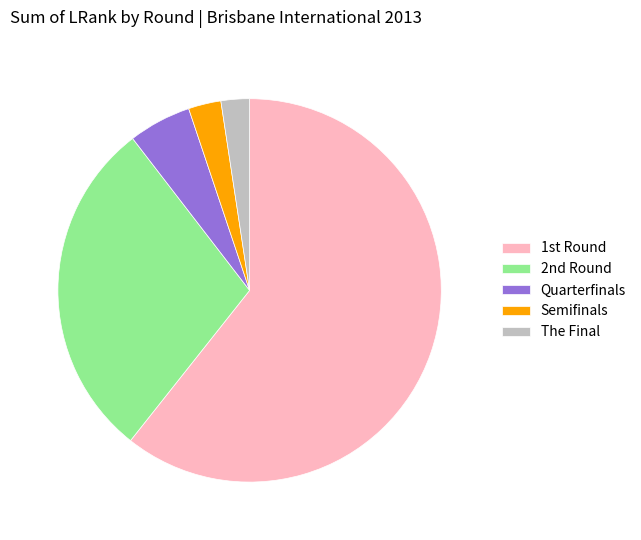

What is the largest slice in the pie chart?

1st Round